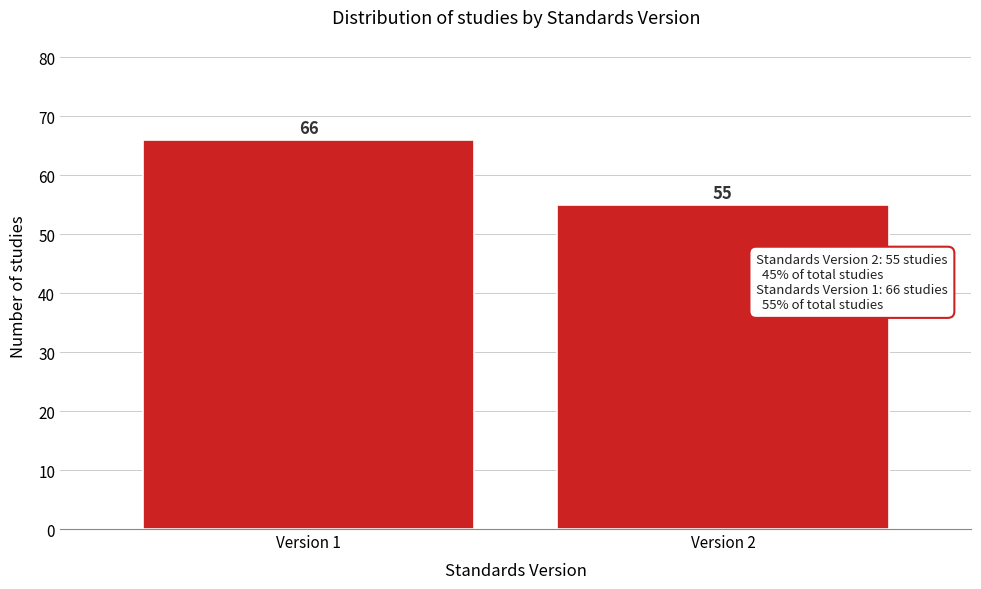

Reading left to right, what are all the values shown in this chart?

66	55